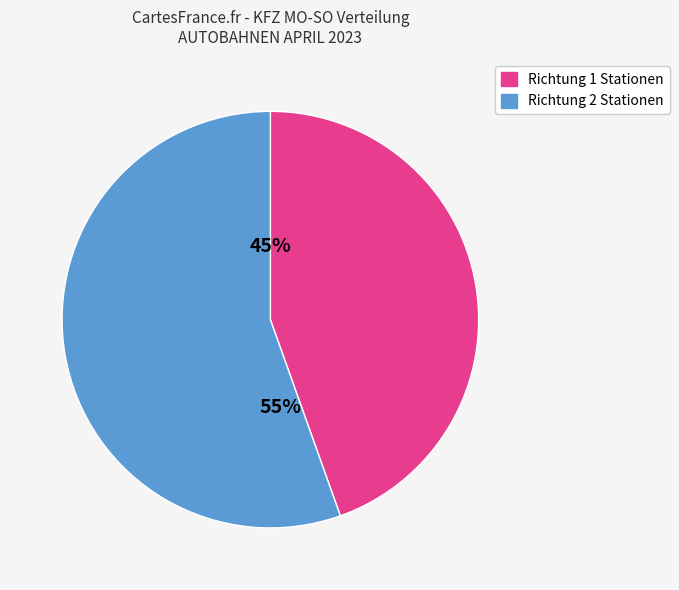

Is there any slice that represents more than half of the pie?

Yes